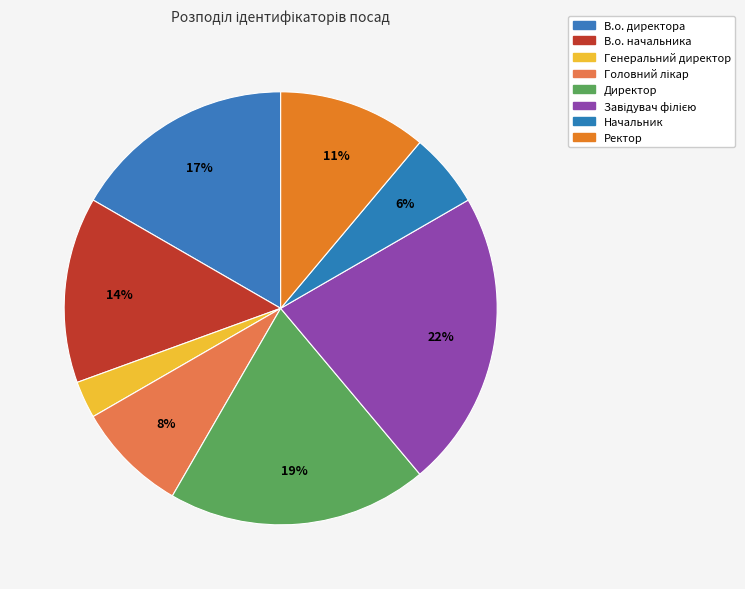

What is the ratio of the value at Головний лікар to the value at В.о. начальника?

0.6